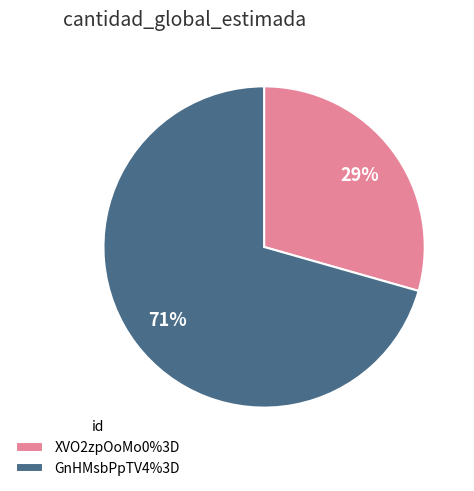

Is the sum of GnHMsbPpTV4%3D and XVO2zpOoMo0%3D greater than half?

Yes